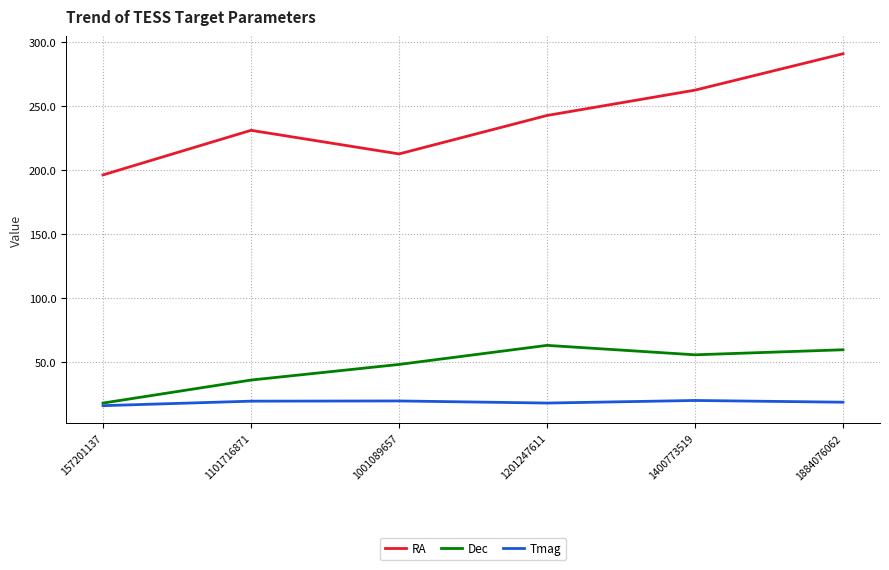

Does the chart display data point markers on the line(s)?

Yes